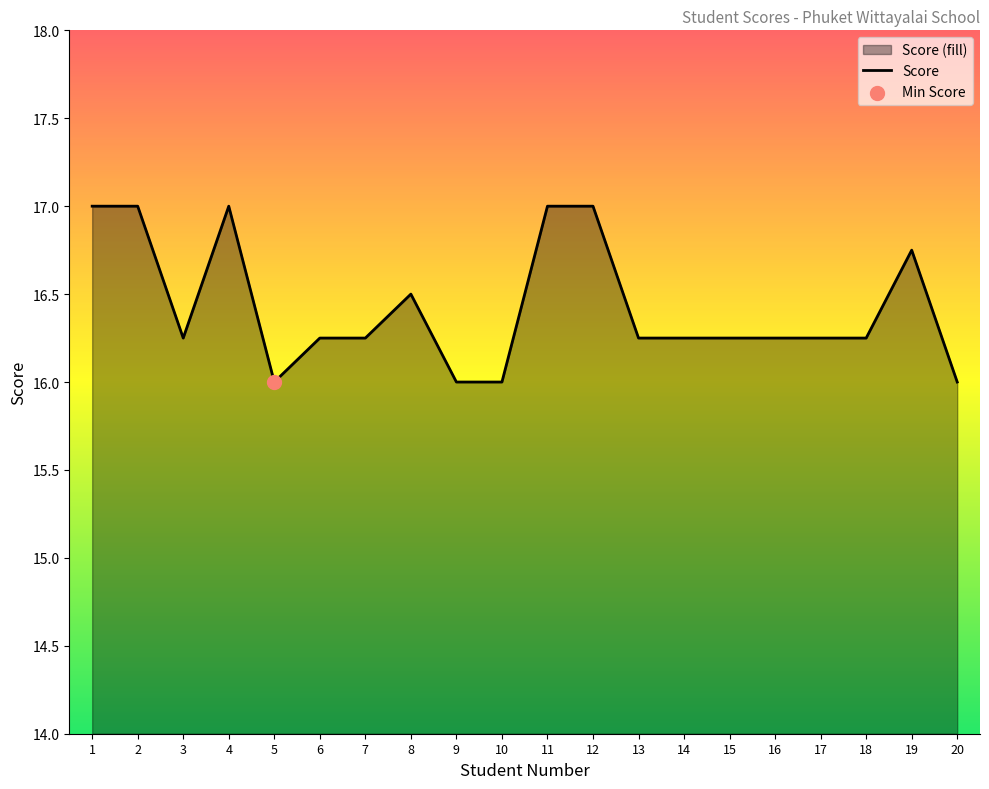

What is the ratio of the value at 9 to the value at 6?

1.0